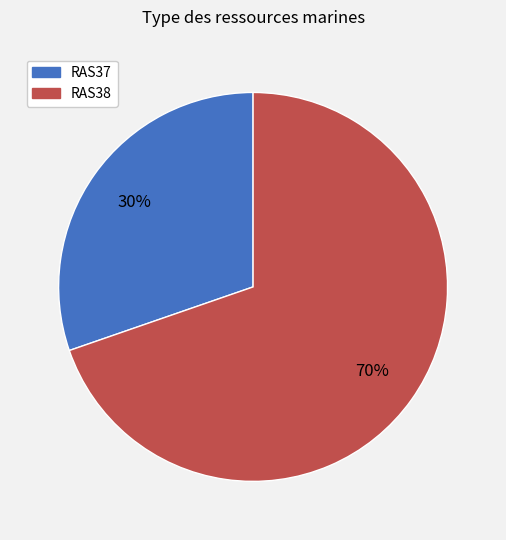

What is the smallest slice in the pie chart?

RAS37